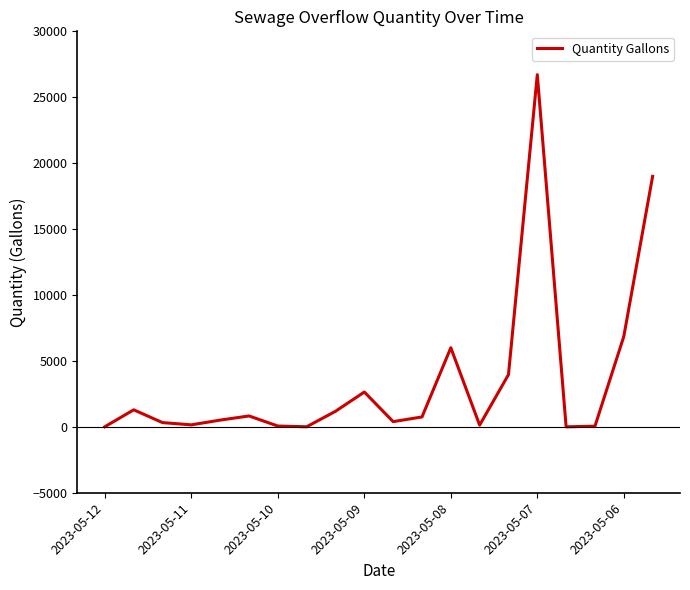

What is the greatest value displayed?

26712